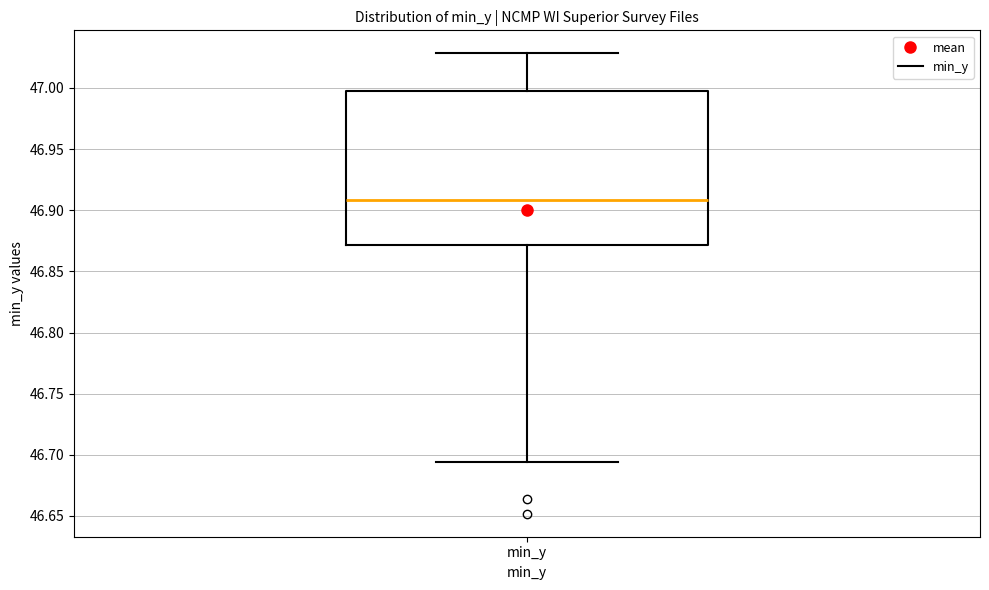

Read this box plot against the y-axis: the position of the median line, the range covered by the box, and the ends of both whiskers. The values are not printed on the chart, so give them approximately, as read against the axis.

median 46.910, box 46.870 to 46.995, whiskers 46.695 to 47.030